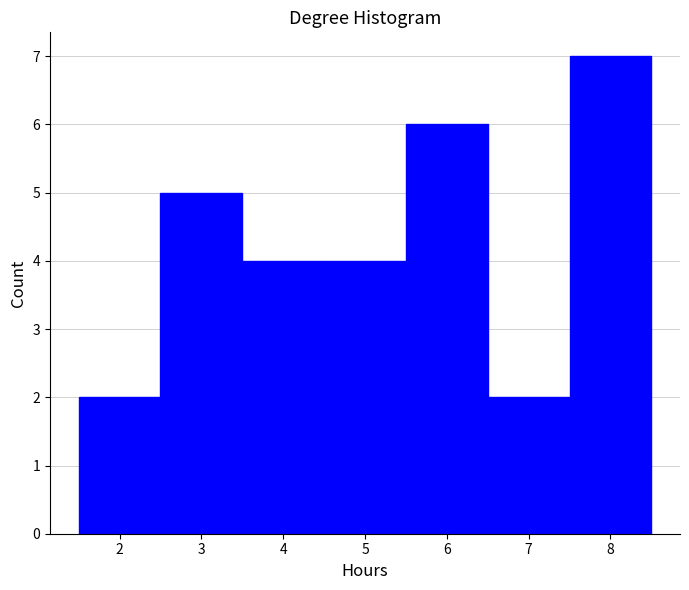

What is the height of the bar covering 7.5 to 8.5 on the x-axis? The values are not printed on the chart, so give them approximately, as read against the axis.

7